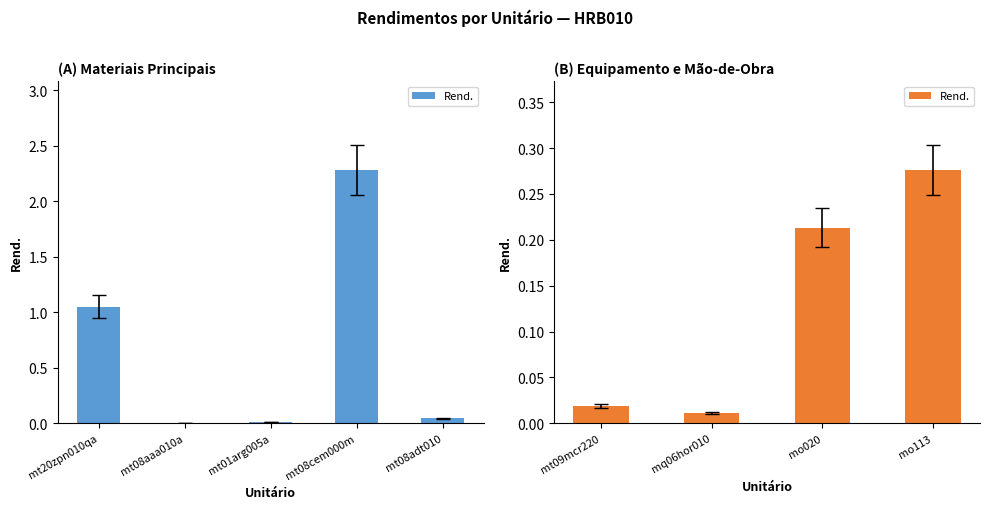

How many series are shown in this chart?

1